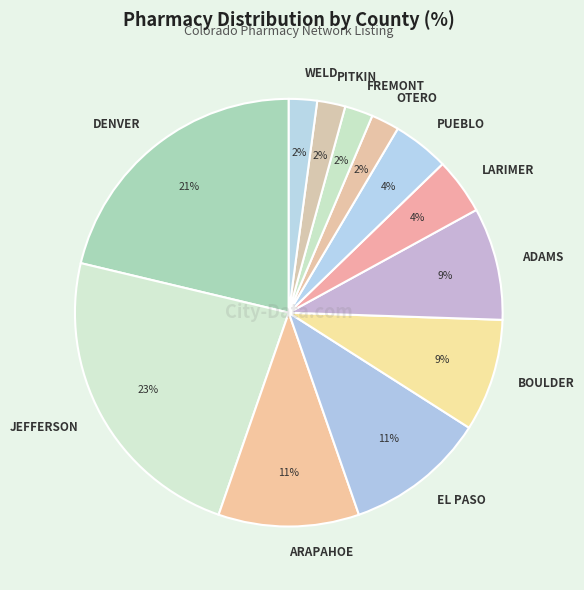

True or false: PITKIN accounts for 2% of the total.

True